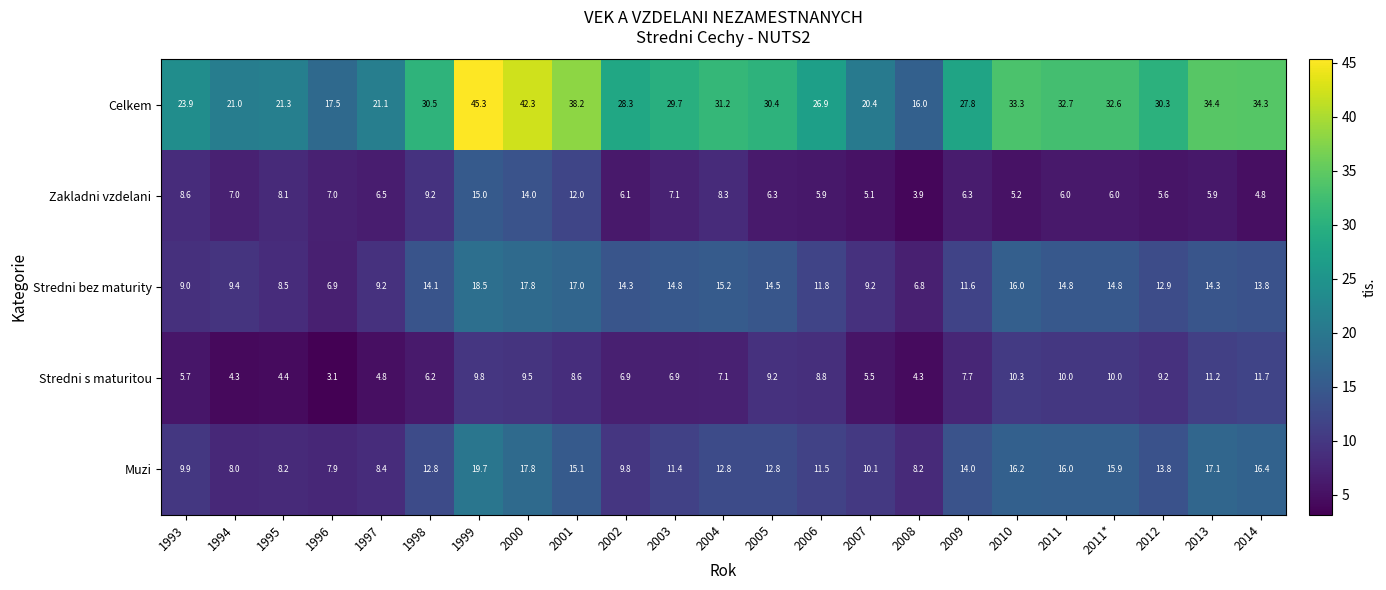

Is it true that Stredni bez maturity equals 8.8 at 1998?

False